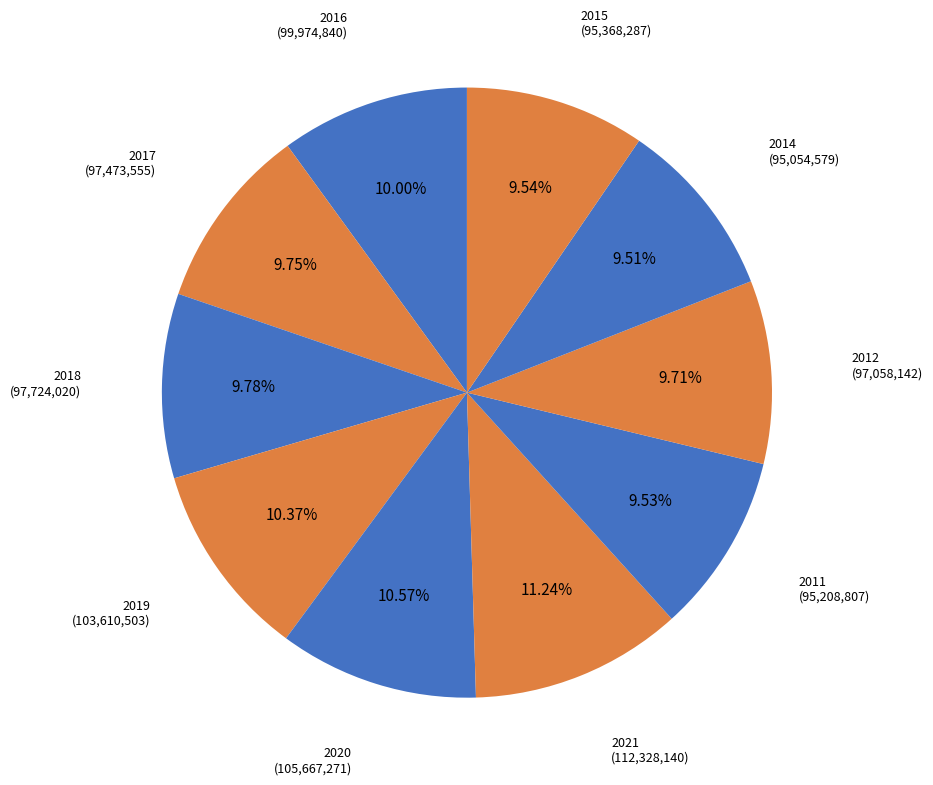

Is there a majority slice in this chart?

No